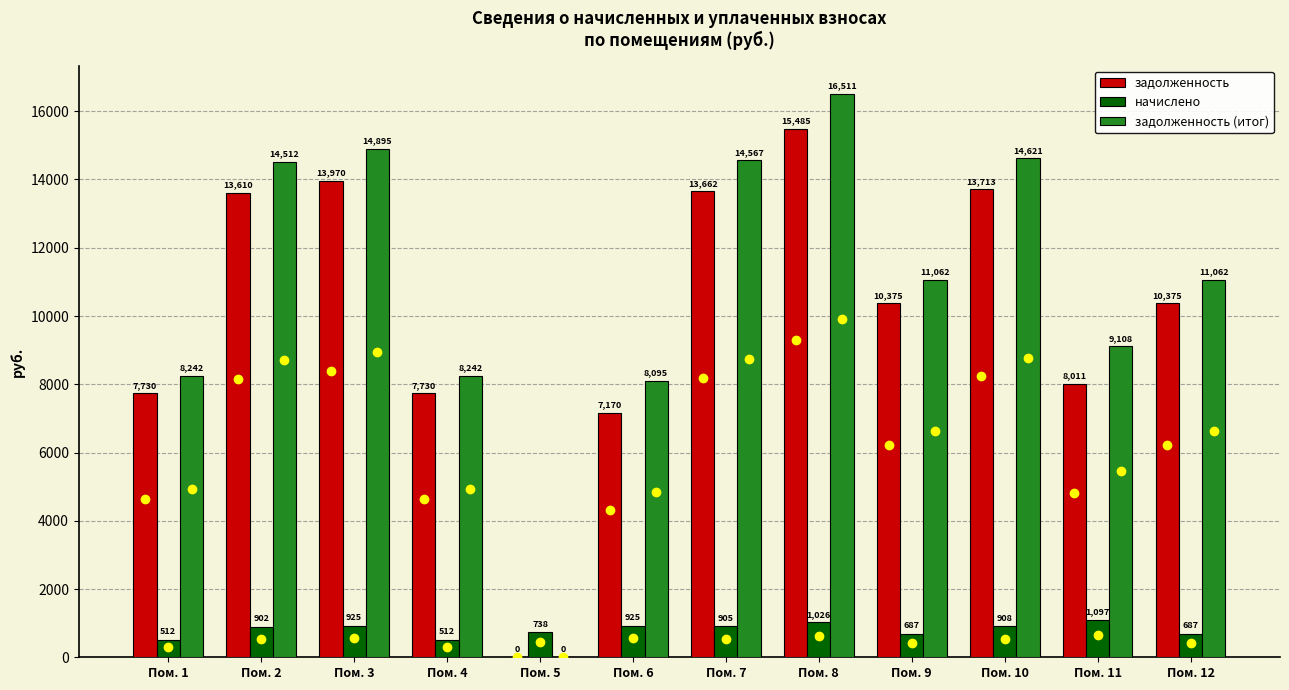

True or false: задолженность has a value of 4369.3 at Пом. 9.

False